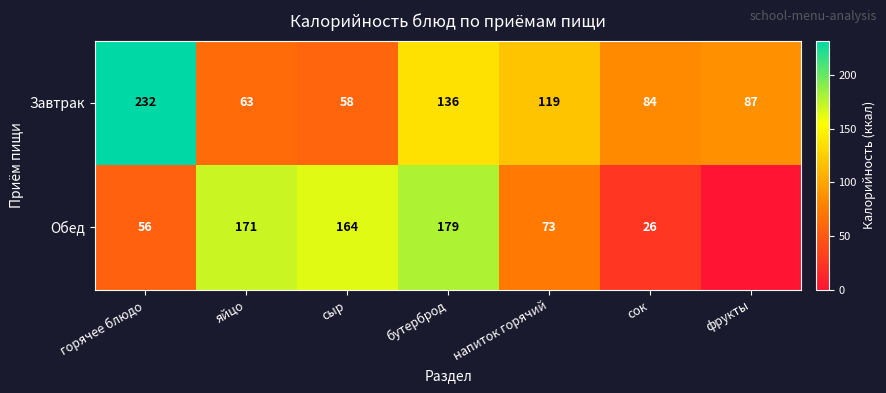

At which label does Завтрак first exceed 87?

горячее блюдо